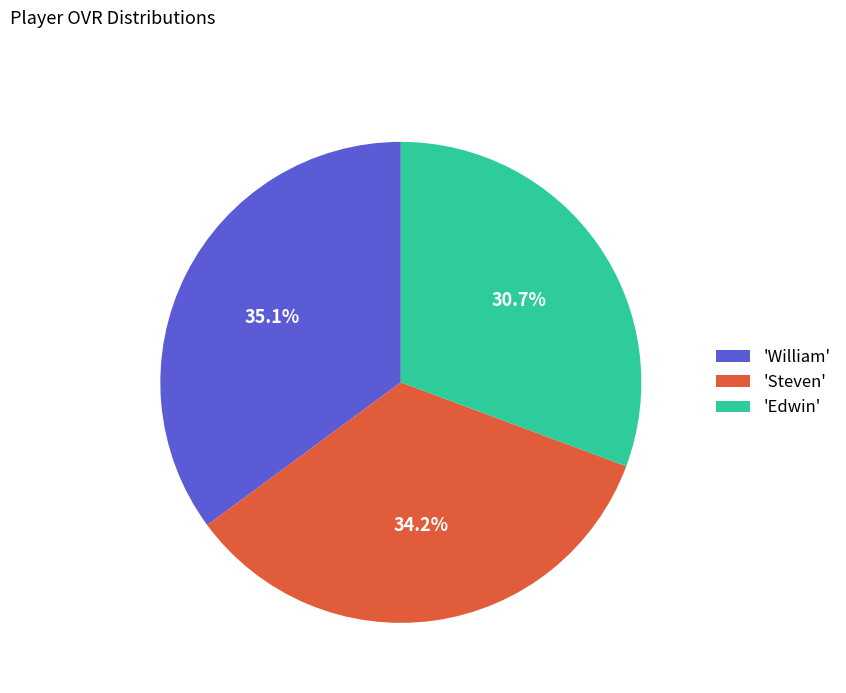

Which has a higher value, 'Edwin' or 'Steven'?

'Steven'